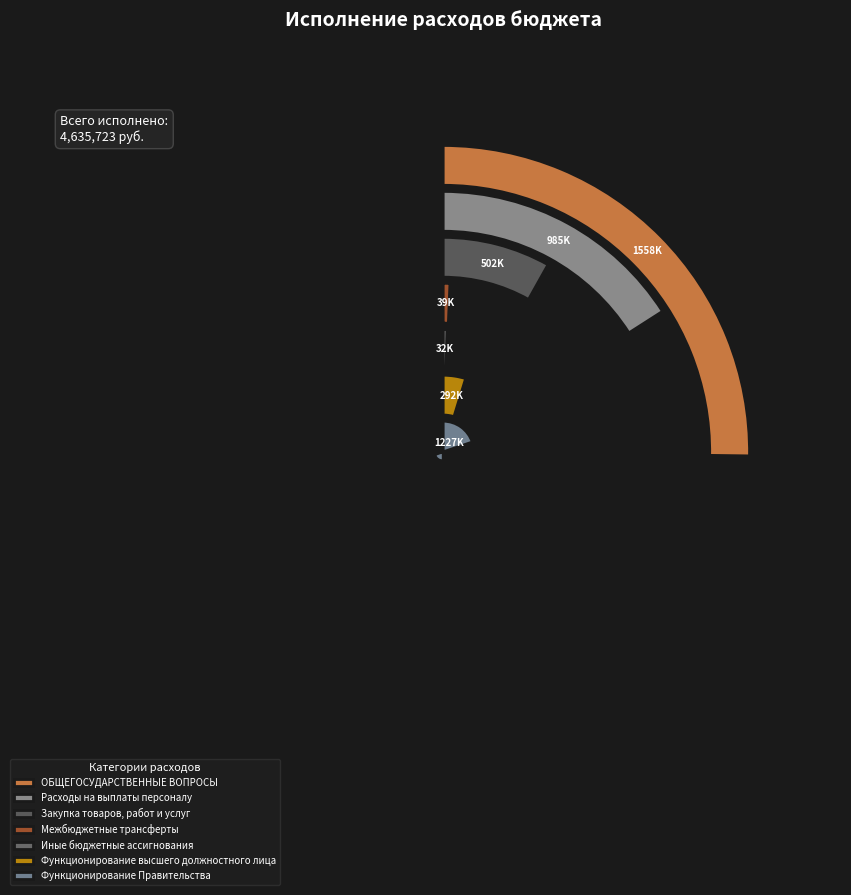

What is the change in value from Иные бюджетные ассигнования to Функционирование высшего должностного лица?

+260415.8